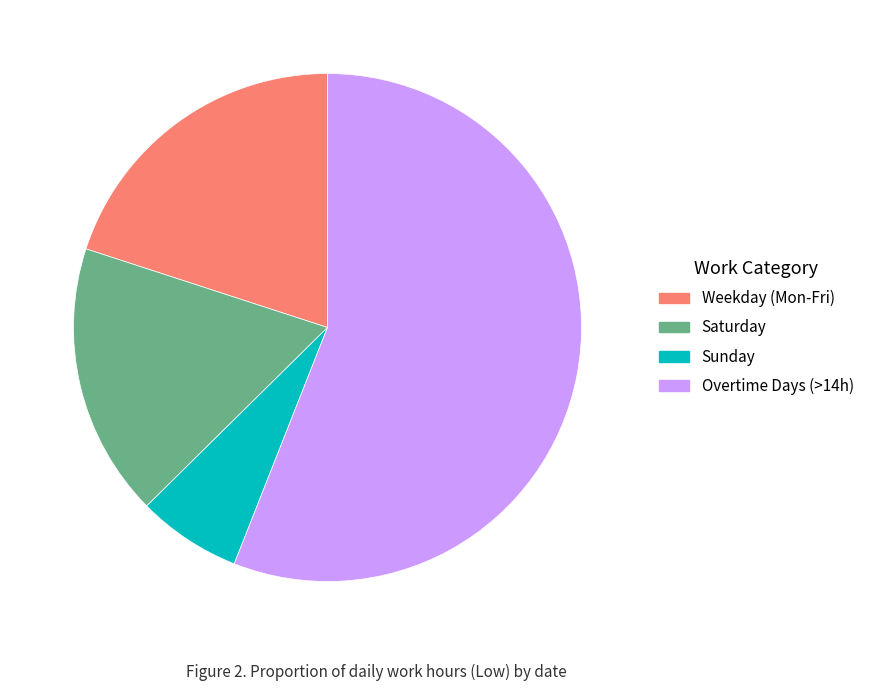

Which category has the biggest portion of the pie?

Overtime Days (>14h)